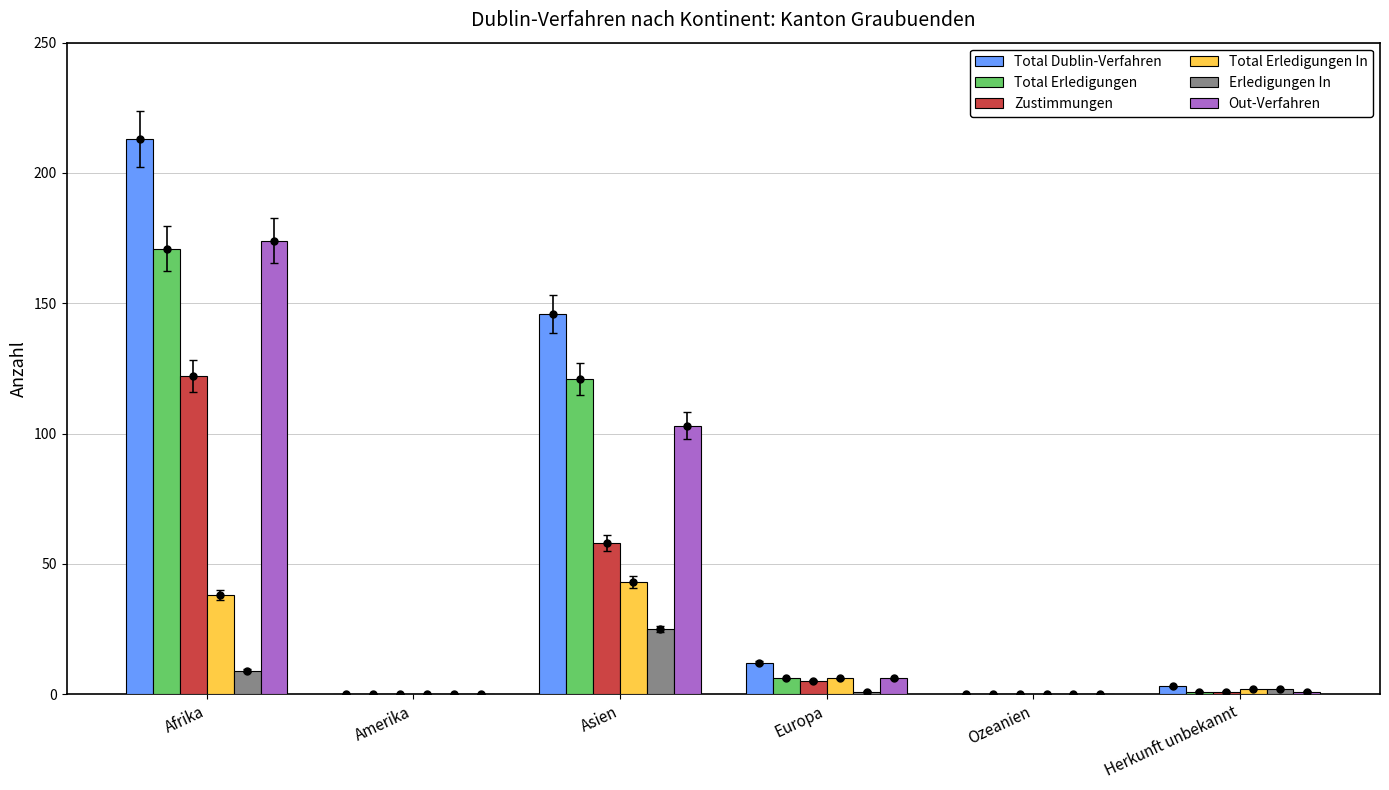

What is the sum of all Total Dublin-Verfahren values?

374